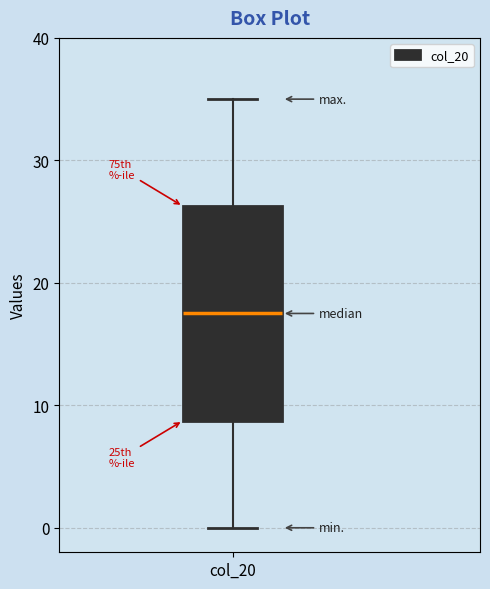

Transcribe this box plot: give where the median line is, the range the box spans, and where the two whiskers end, as read against the y-axis. The values are not printed on the chart, so give them approximately, as read against the axis.

median 18, box 9 to 26, whiskers 0 to 35